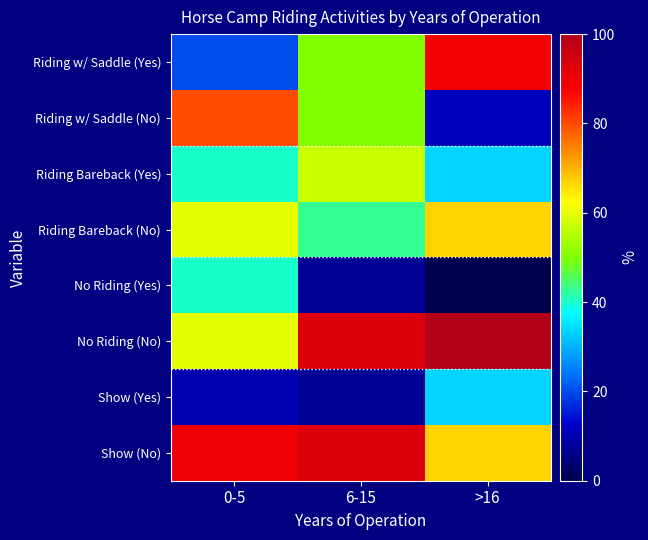

Which series has the widest spread of values?

Riding w/ Saddle (Yes)